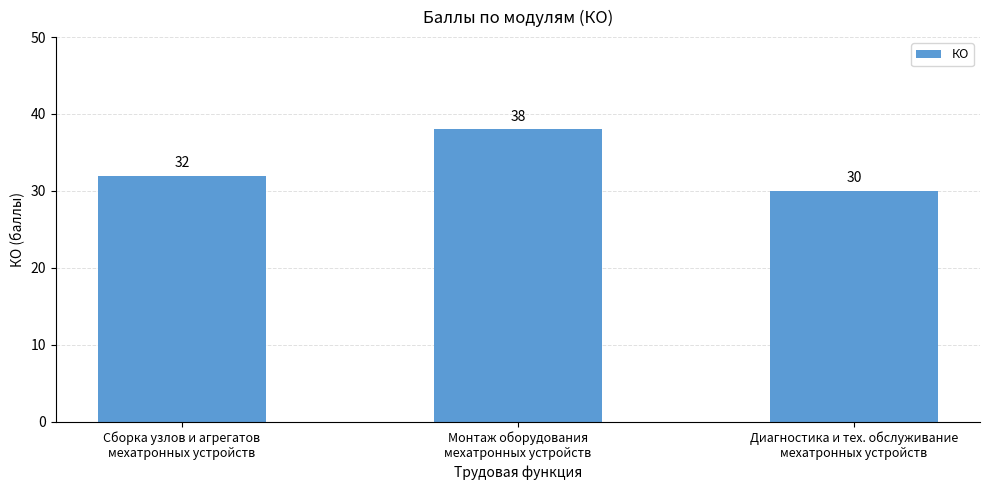

Between Диагностика и тех. обслуживание
мехатронных устройств and Монтаж оборудования
мехатронных устройств, which is larger?

Монтаж оборудования
мехатронных устройств